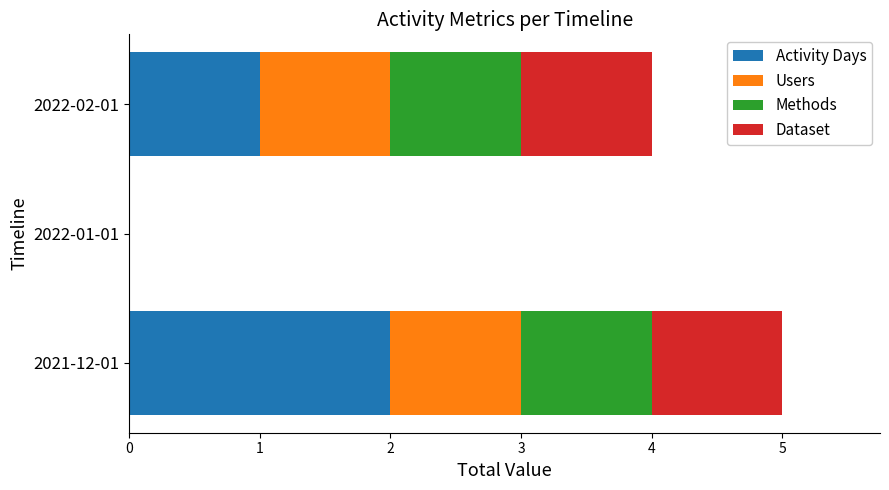

Where is Activity Days nearest to the value 1?

2022-02-01